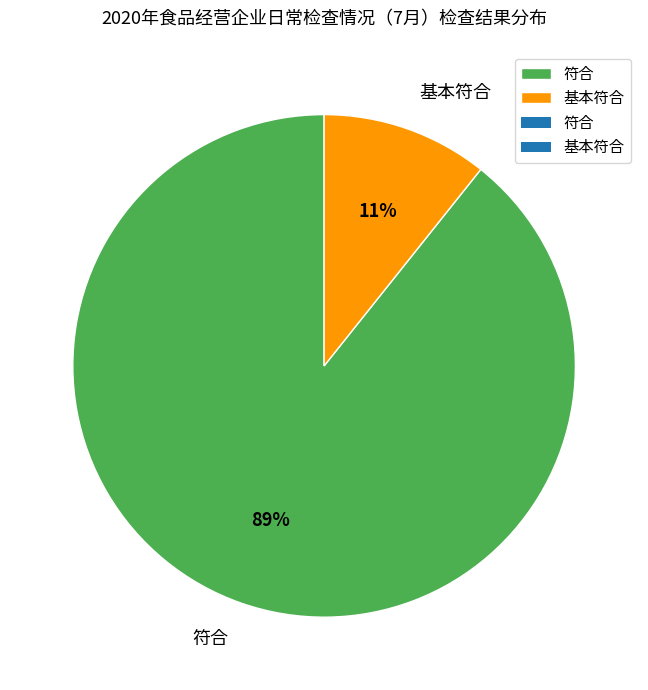

Do 基本符合 and 符合 together represent more than half of the pie?

Yes